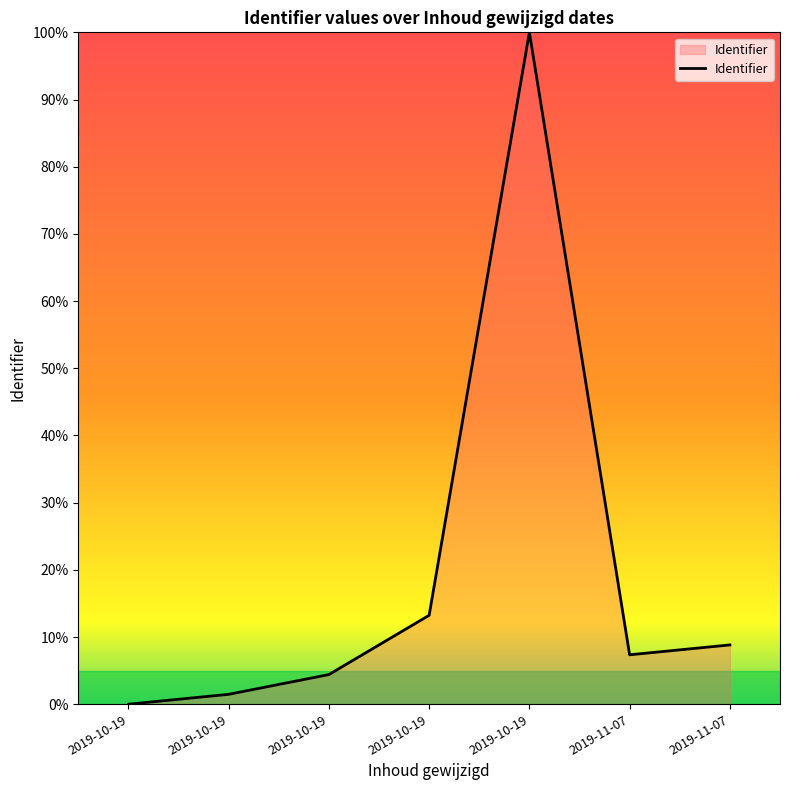

How many values exceed 7?

4